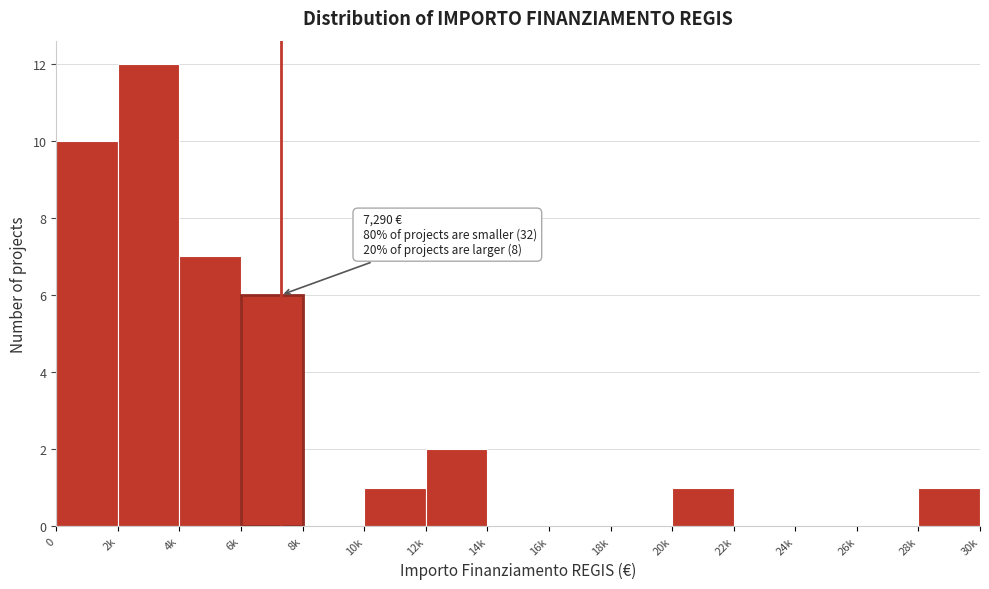

Reading left to right, transcribe all the data shown in this chart.

0=10	2k=12	4k=7	6k=6	8k=0	10k=1	12k=2	14k=0	16k=0	18k=0	20k=1	22k=0	24k=0	26k=0	28k=1